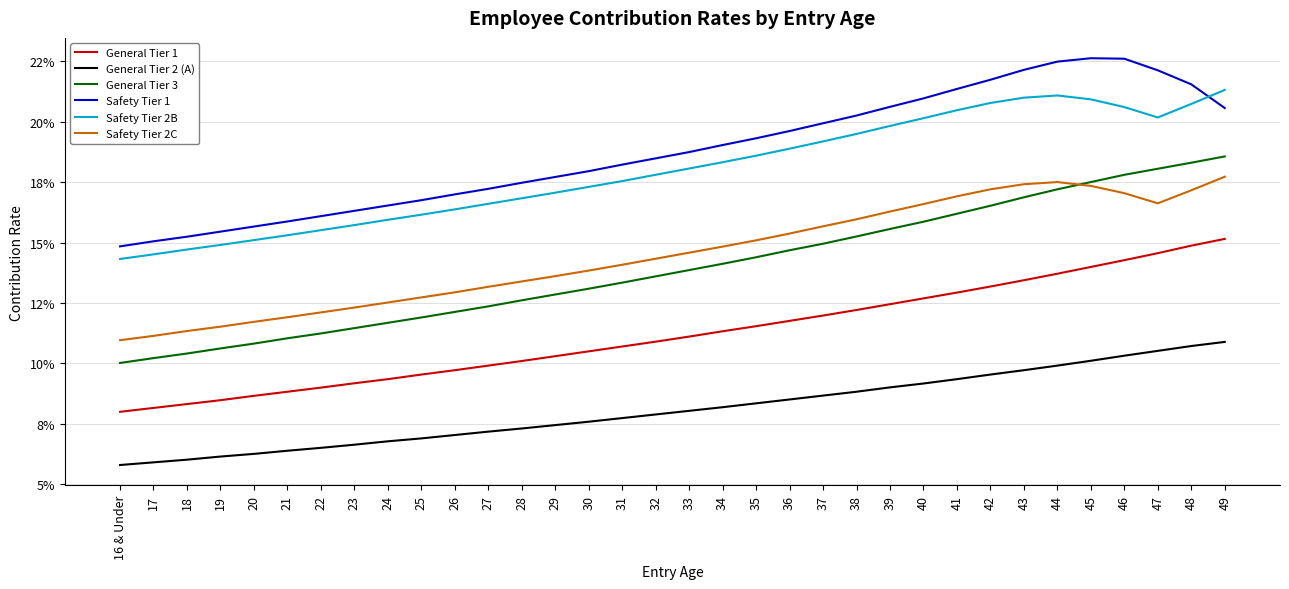

At which category is the sum across all series the highest?

49